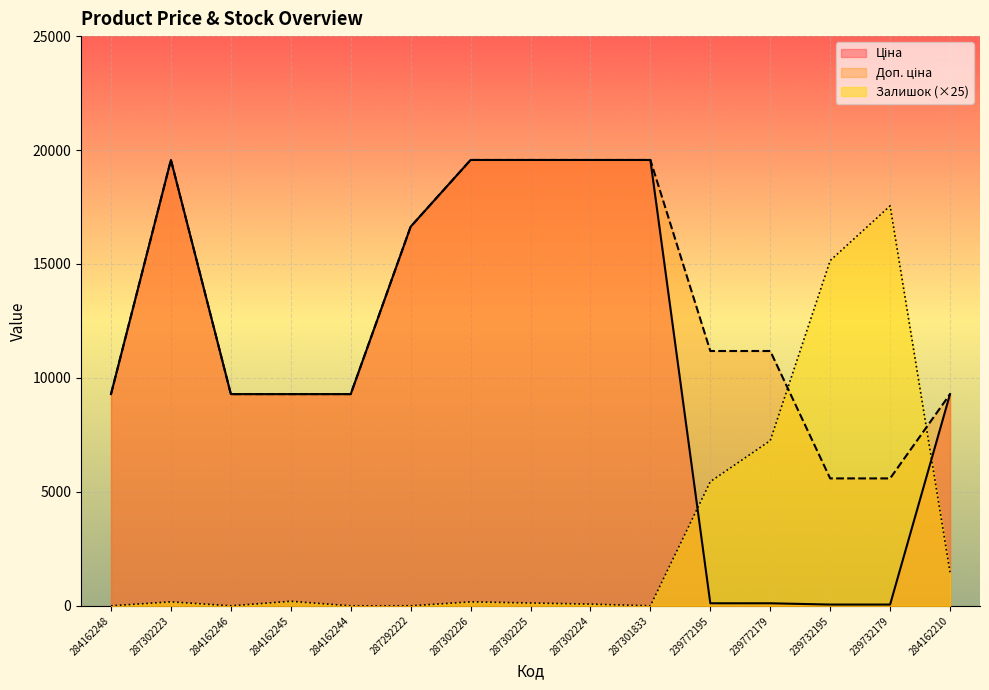

At 284162244, list the series in order from smallest to largest.

Залишок, Ціна, Доп. ціна